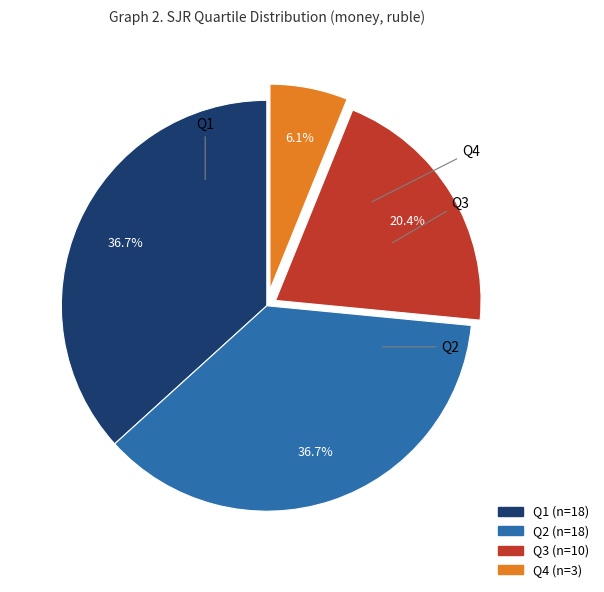

To the nearest percent, what is the combined percentage of Q2 and Q4?

43%